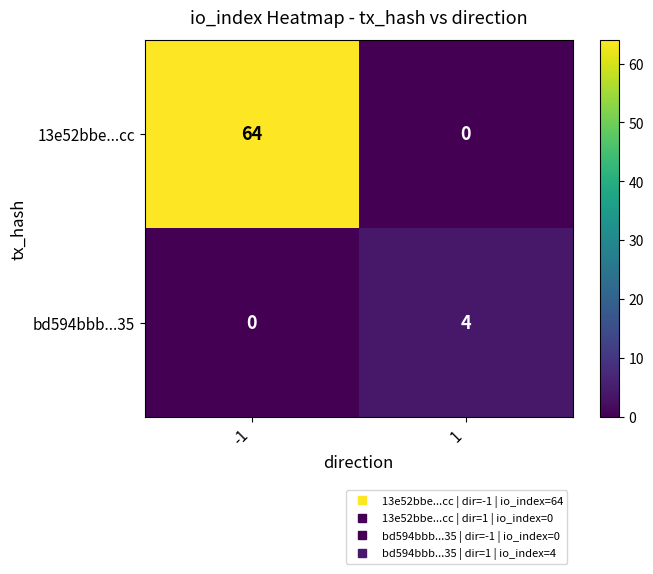

At which category is the sum across all series the highest?

-1